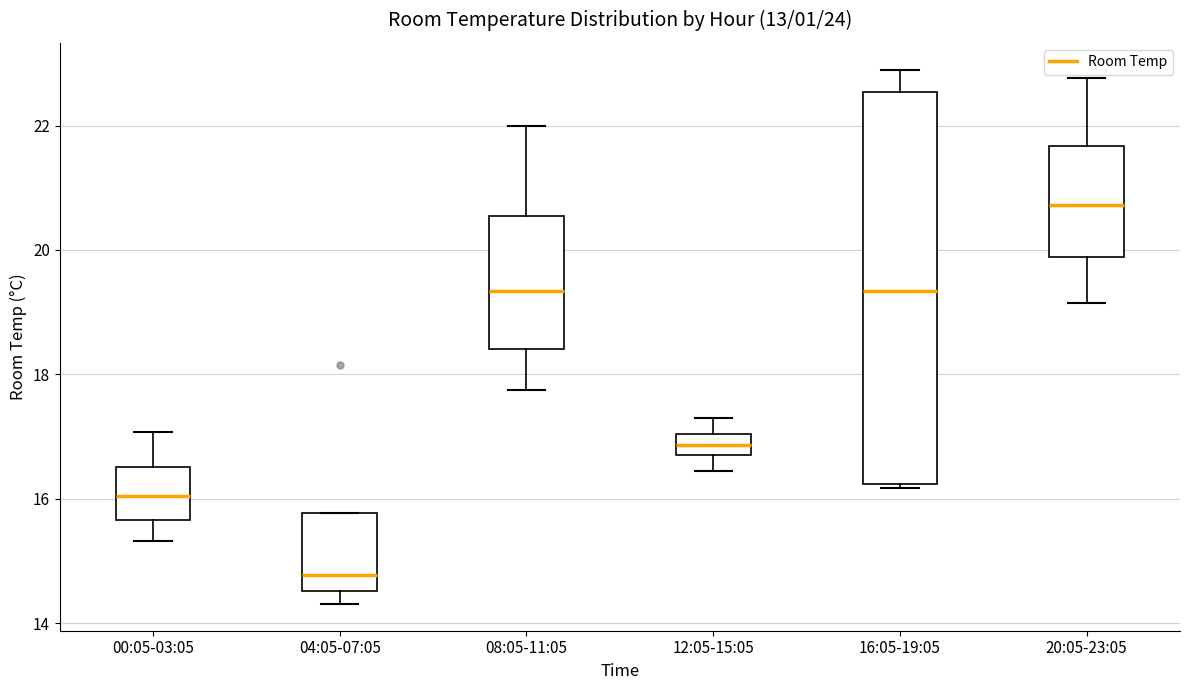

Which box is the tallest, from its lower edge to its upper edge?

16:05-19:05